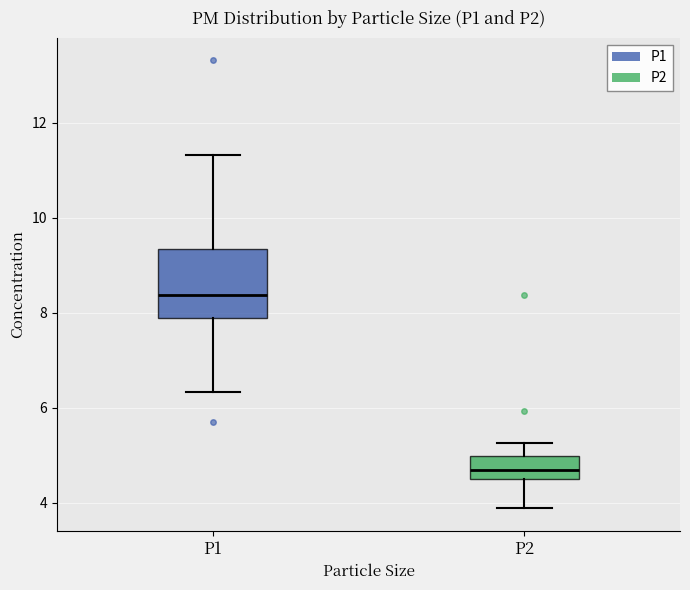

Reading left to right, read every box against the y-axis: the position of its median line, the range the box covers, and the ends of its whiskers. The values are not printed on the chart, so give them approximately, as read against the axis.

P1: median 8.4, box 8.0 to 9.4, whiskers 6.4 to 11.4
P2: median 4.6, box 4.4 to 5.0, whiskers 3.8 to 5.2